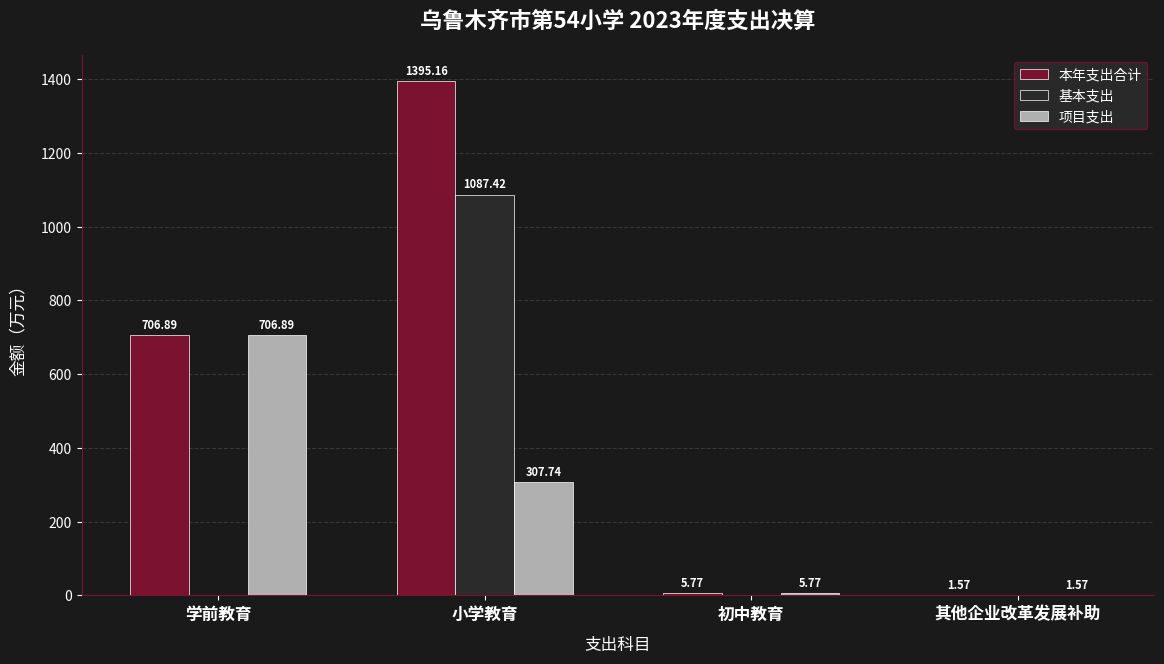

What are all the series names shown in the legend?

本年支出合计, 基本支出, 项目支出